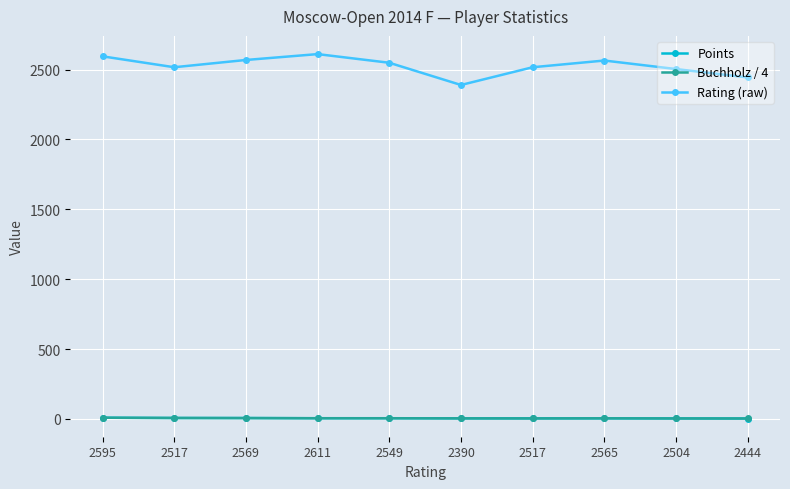

What is the label of the 10th point from the right?

2595